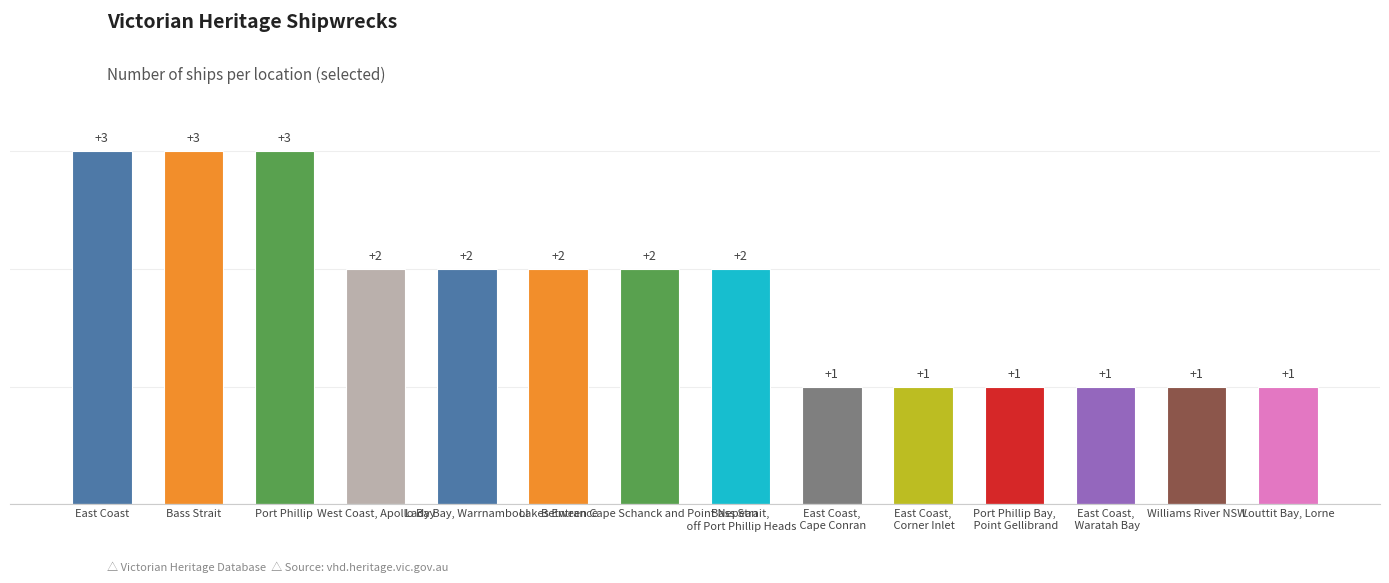

What is the value of the 14th bar from the left?

1